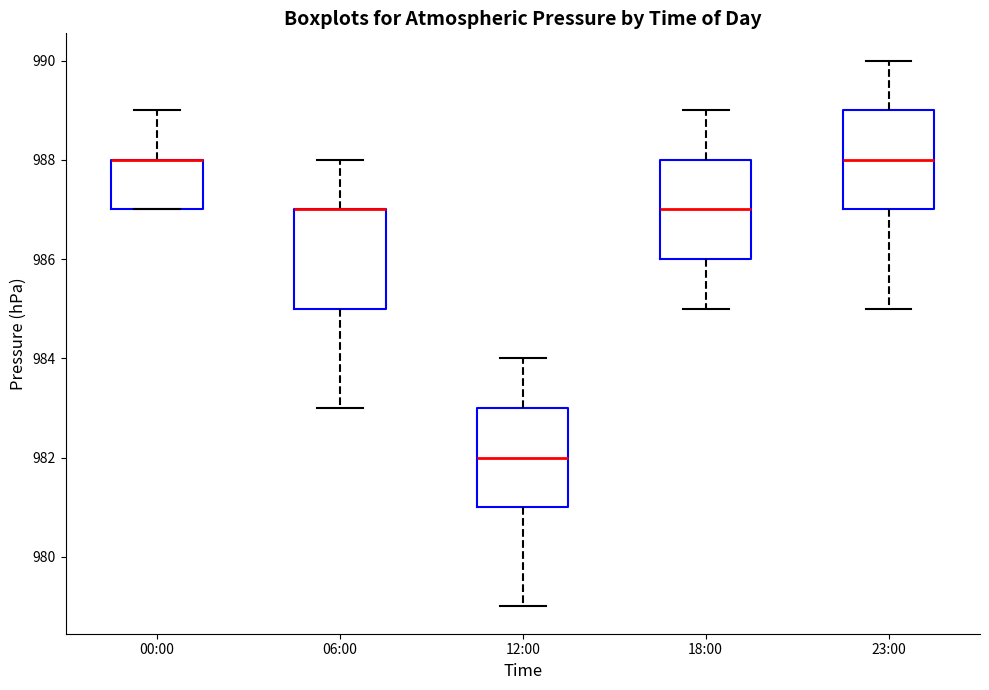

Reading left to right, transcribe this box plot: for each box, give where its median line is, the range the box spans, and where its two whiskers end, as read against the y-axis. The values are not printed on the chart, so give them approximately, as read against the axis.

00:00: median 988 (drawn on the box's upper edge), box 987 to 988, whiskers 987 to 989
06:00: median 987 (drawn on the box's upper edge), box 985 to 987, whiskers 983 to 988
12:00: median 982, box 981 to 983, whiskers 979 to 984
18:00: median 987, box 986 to 988, whiskers 985 to 989
23:00: median 988, box 987 to 989, whiskers 985 to 990